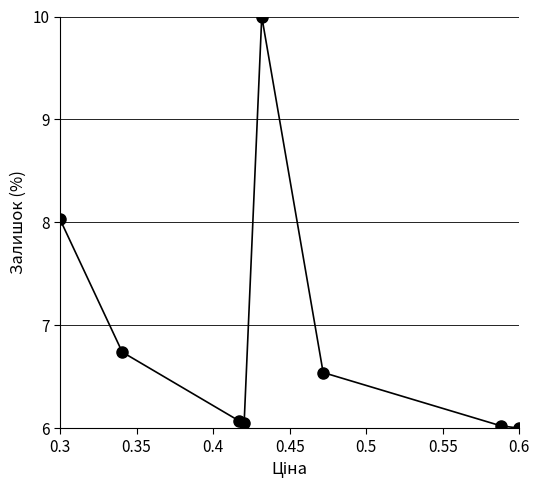

What is the smallest value displayed?

6.0